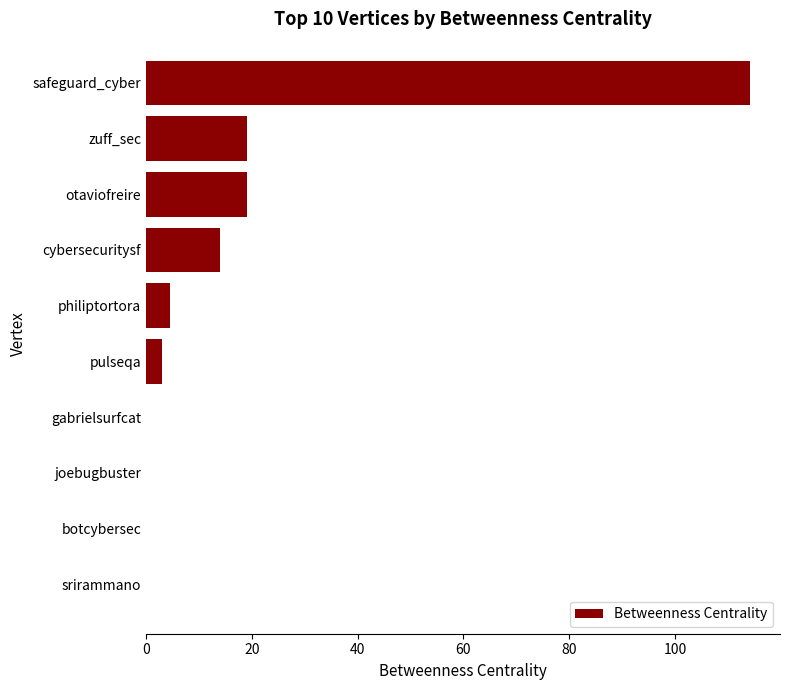

What is the maximum value shown in the chart?

114.2